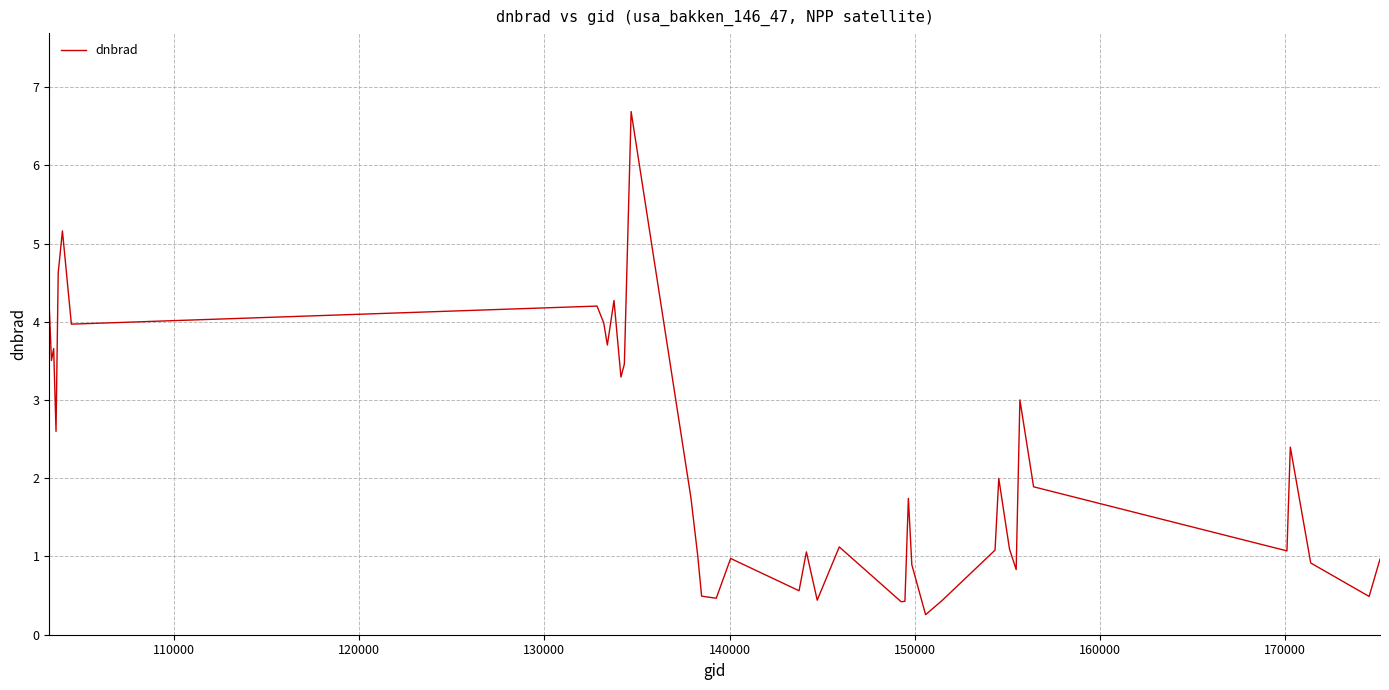

What is the greatest value displayed?

6.7